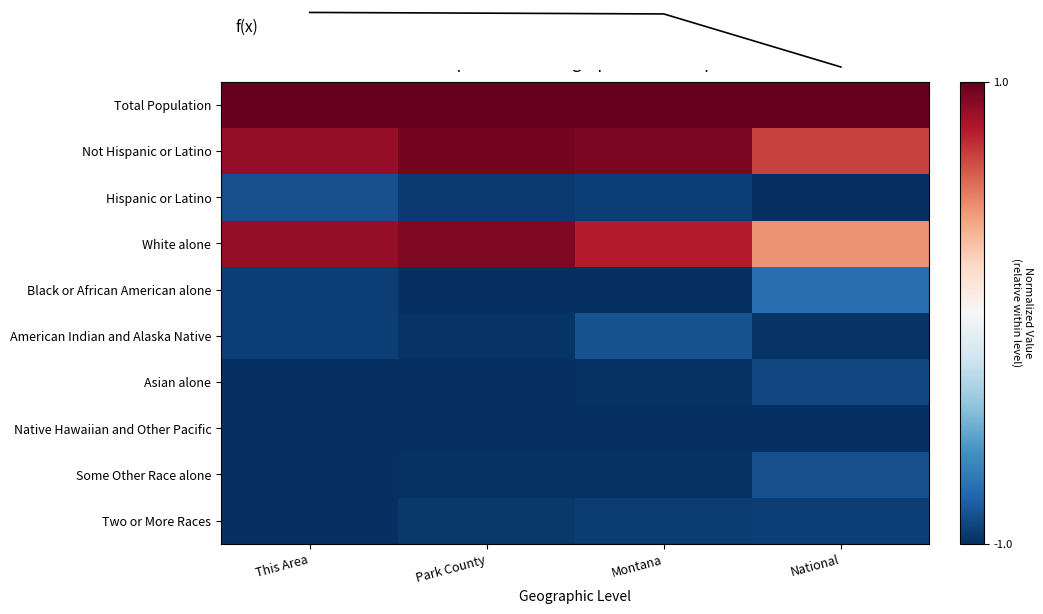

The value of American Indian and Alaska Native at Park County is -1.7. True or false?

False